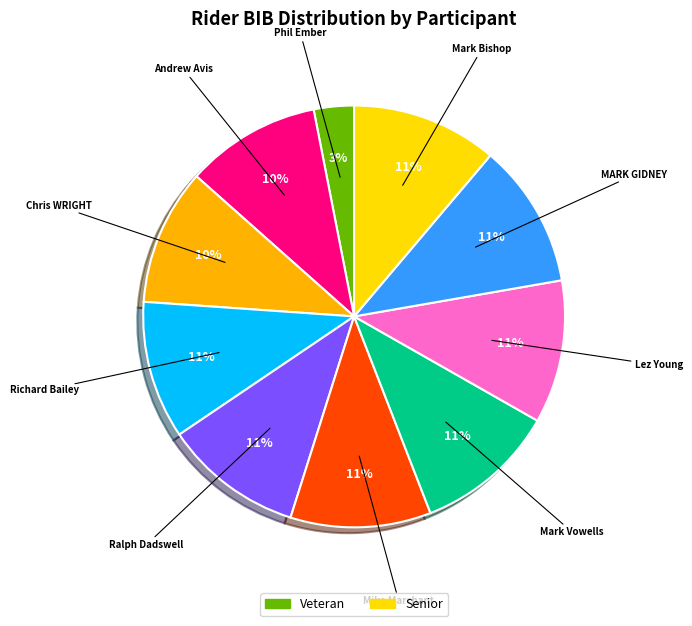

Does any single category account for the majority?

No